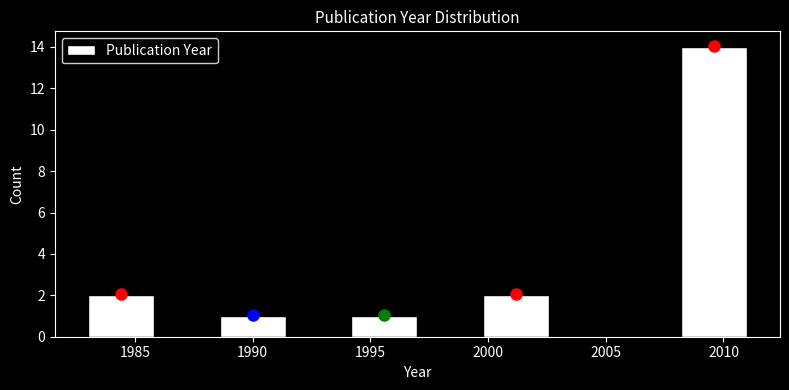

Reading left to right, transcribe this chart: for each bar, give the range it covers on the x-axis and its height. Neither the bar edges nor the heights are printed on the chart, so give them approximately, as read against the axes.

1983.0 to 1985.8: 2
1985.8 to 1988.6: 0
1988.6 to 1991.4: 1
1991.4 to 1994.2: 0
1994.2 to 1997.0: 1
1997.0 to 1999.8: 0
1999.8 to 2002.6: 2
2002.6 to 2005.4: 0
2005.4 to 2008.2: 0
2008.2 to 2011.0: 14